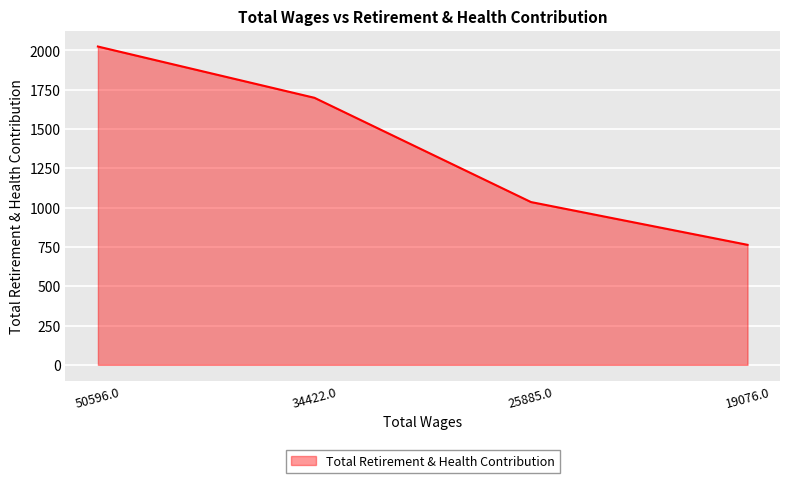

Rank the categories by value from lowest to highest.

19076.0, 25885.0, 34422.0, 50596.0